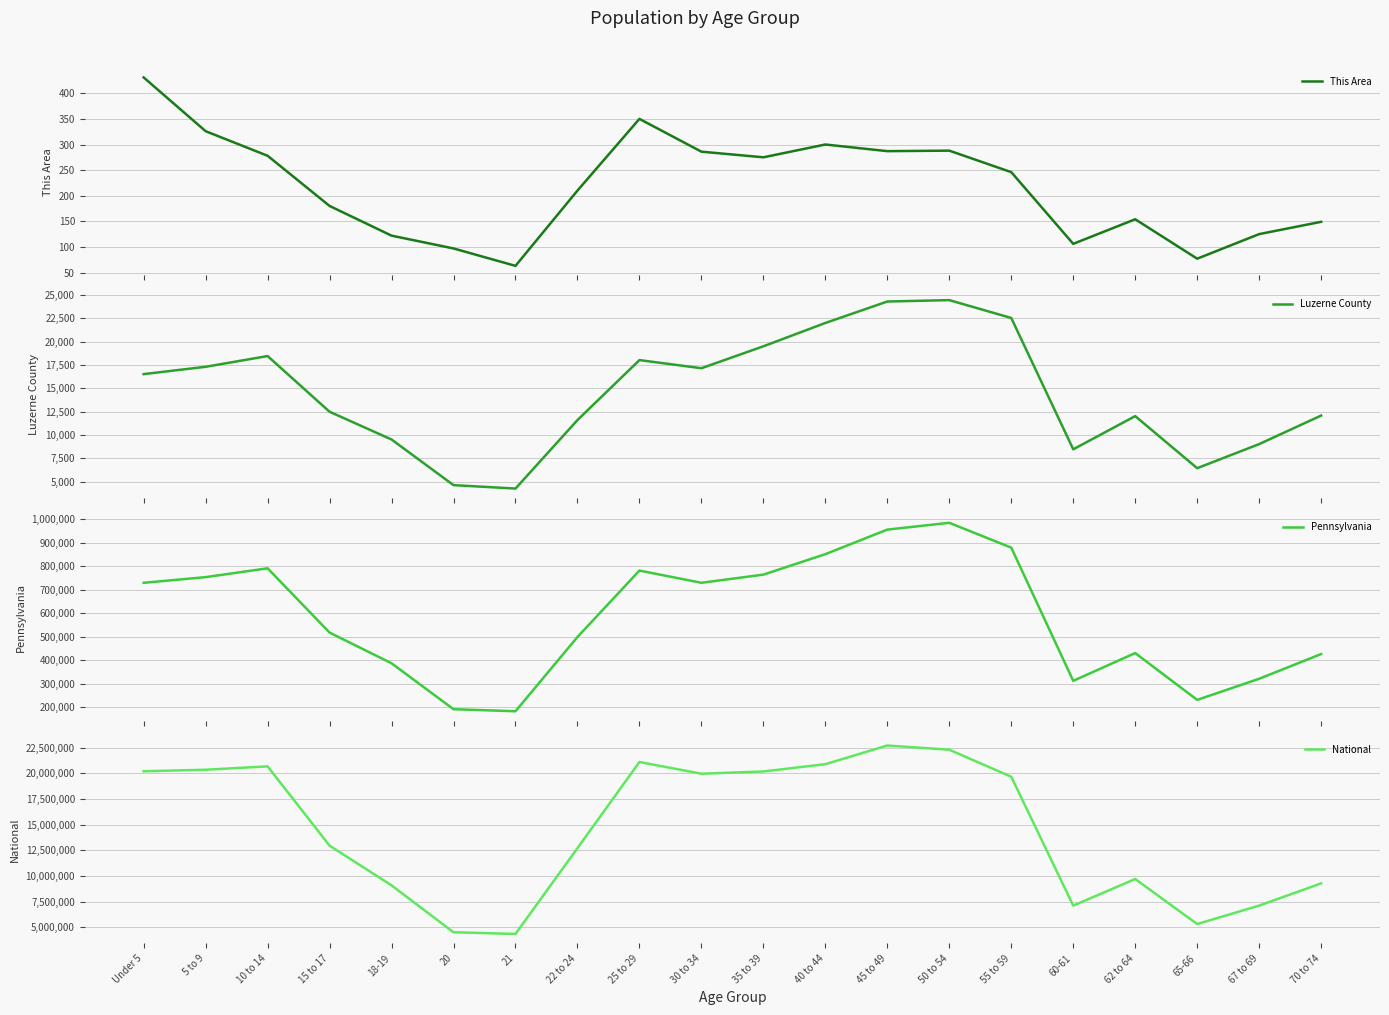

True or false: Luzerne County and National intersect in this chart.

False